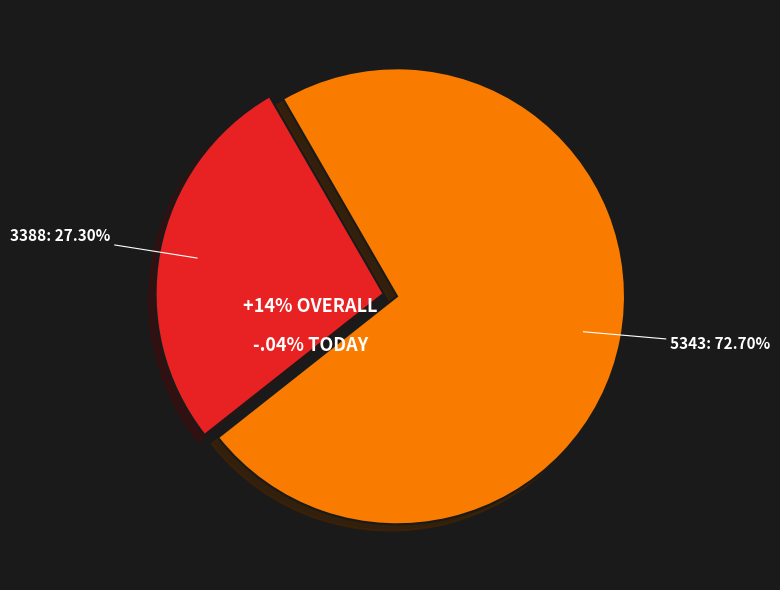

The 3388 slice represents 21% of the pie. True or false?

False